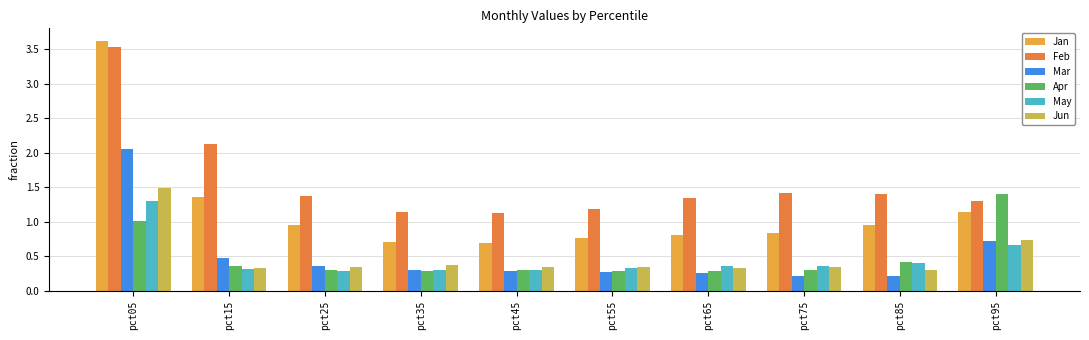

How many groups of bars are there?

10